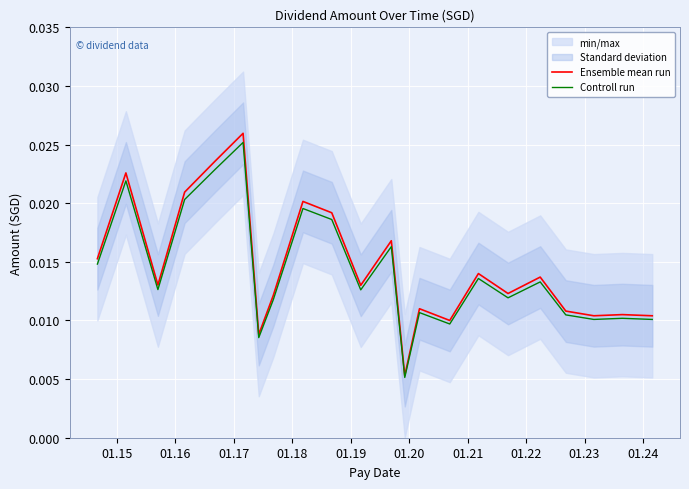

Does the chart display data point markers on the line(s)?

No